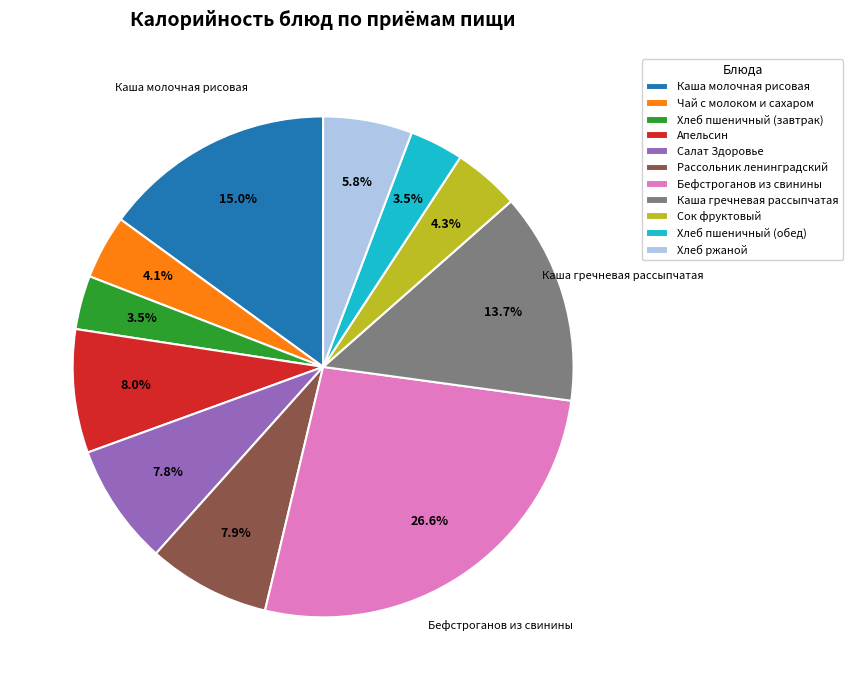

To the nearest percent, what portion does Каша гречневая рассыпчатая represent?

14%